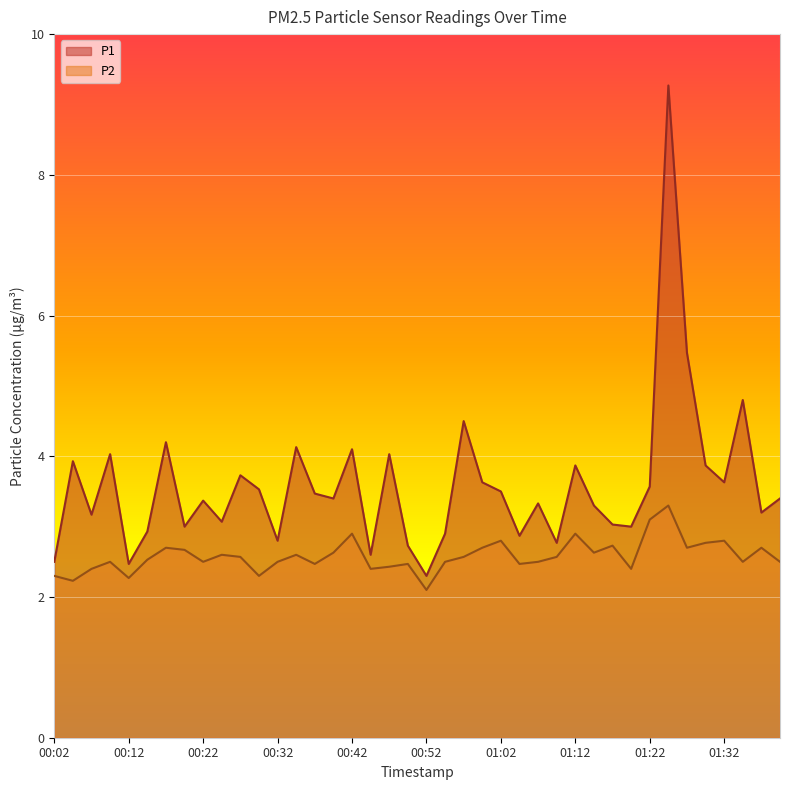

List the labels in order of P2 value, smallest first.

00:52, 00:04, 00:12, 00:02, 00:29, 00:07, 00:44, 01:20, 00:47, 00:37, 00:49, 01:05, 00:09, 00:22, 00:32, 00:54, 01:07, 01:35, 01:40, 00:14, 00:27, 00:57, 01:10, 00:24, 00:34, 00:39, 01:15, 00:19, 00:17, 01:00, 01:27, 01:37, 01:18, 01:30, 01:02, 01:32, 00:42, 01:12, 01:22, 01:25